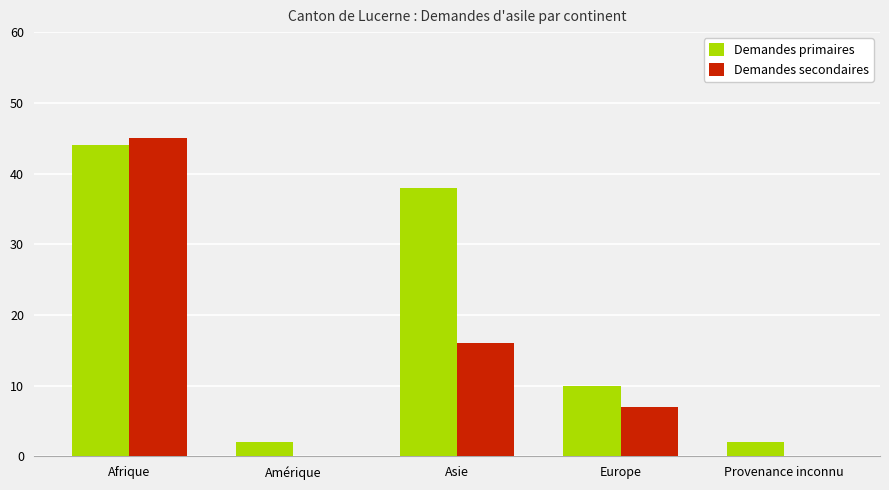

Is it true that Demandes secondaires equals 27 at Asie?

False